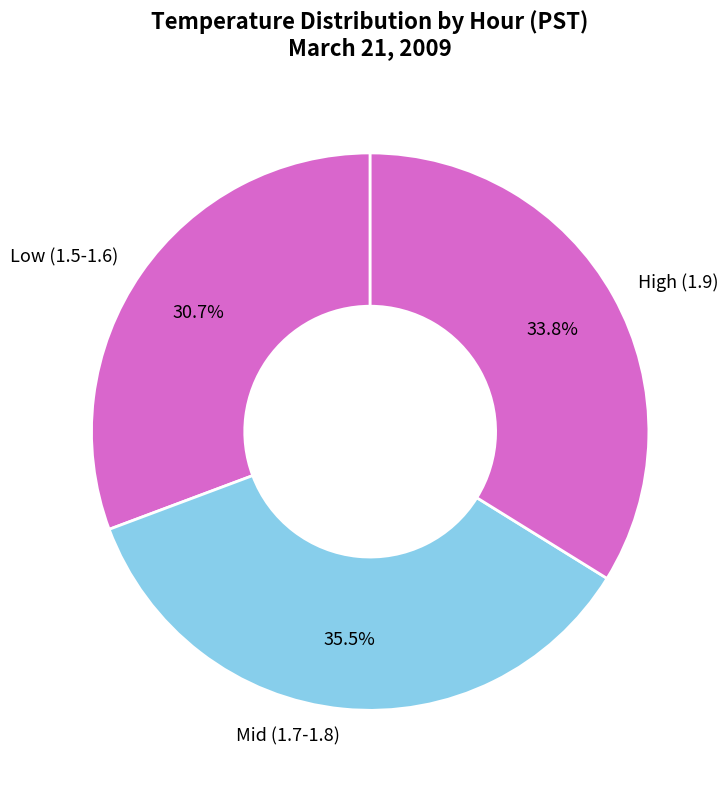

What is the largest slice in the pie chart?

Mid (1.7-1.8)